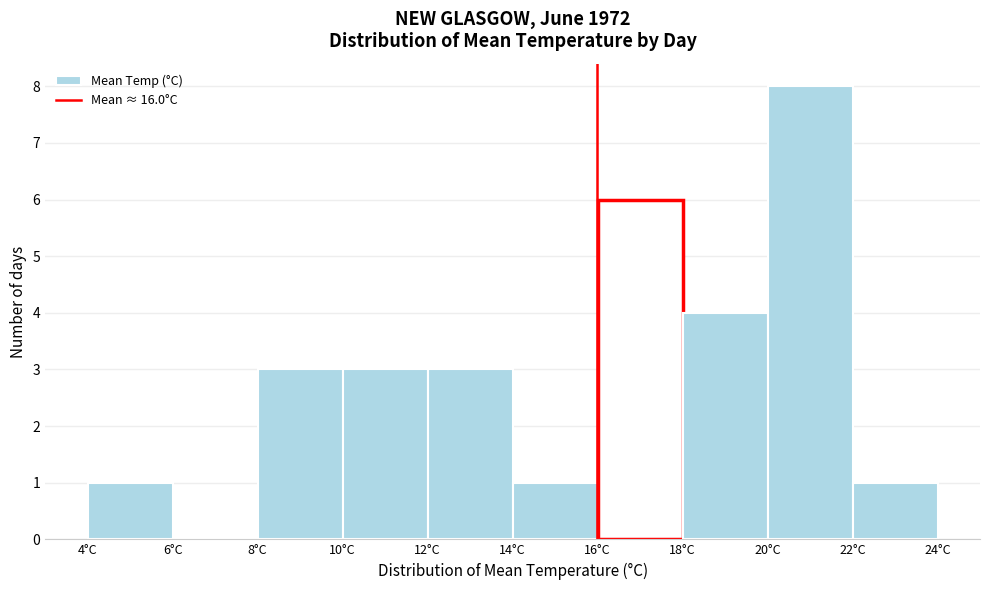

Over which range of the x-axis is the bar tallest?

20 to 22